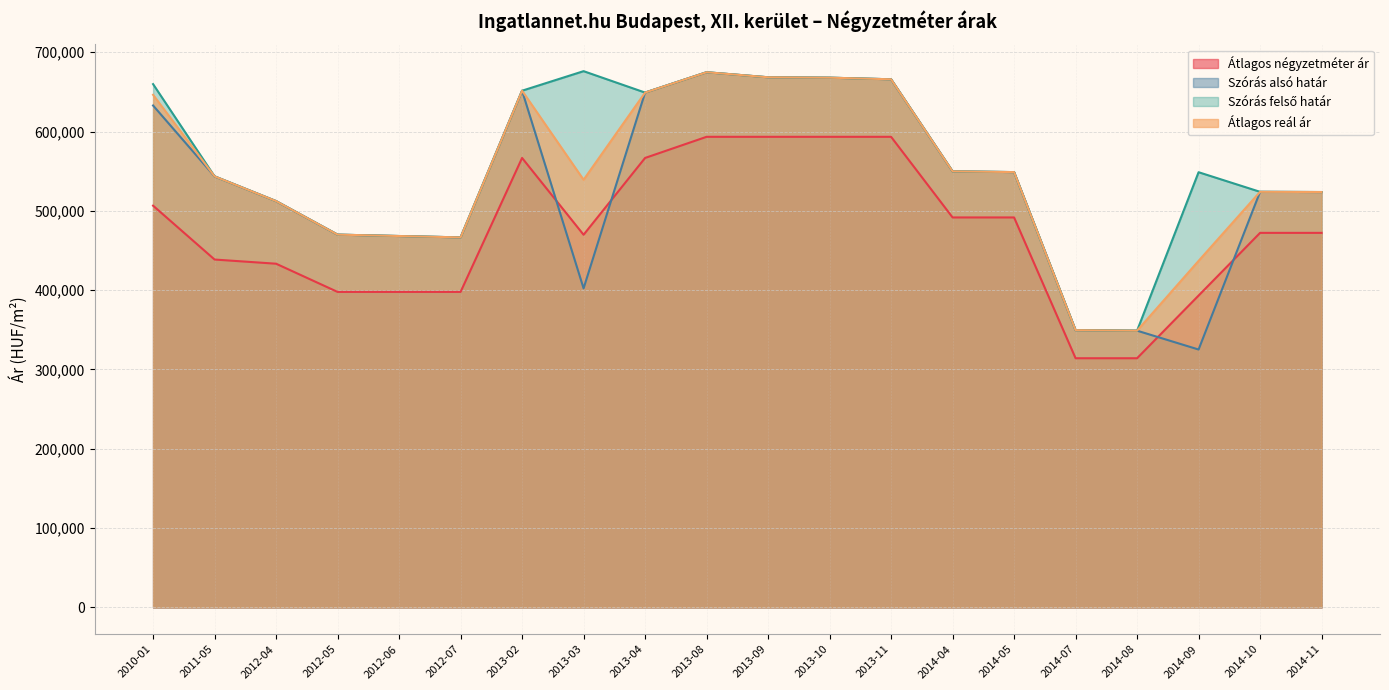

What is the difference between the highest and lowest values at 2012-05?

72227